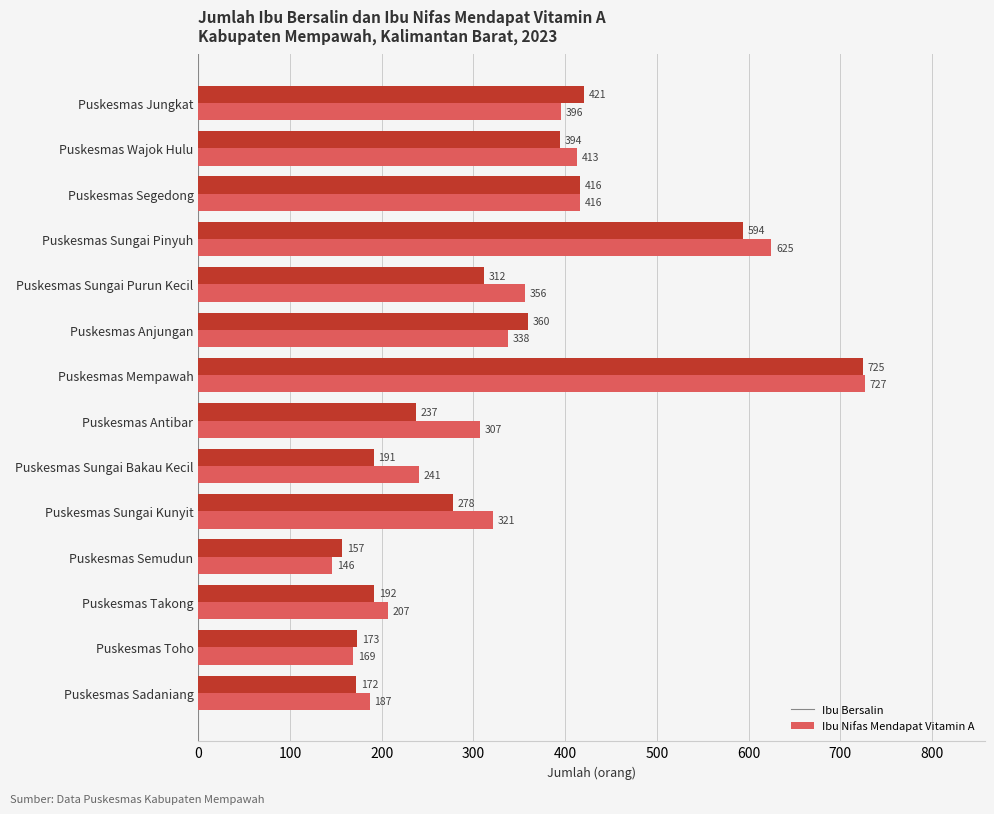

What is the total value across all series at Puskesmas Toho?

342